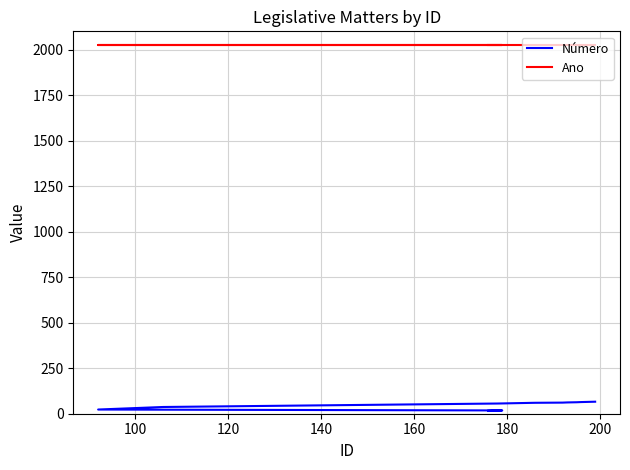

What is the label of the 8th point from the right?

160